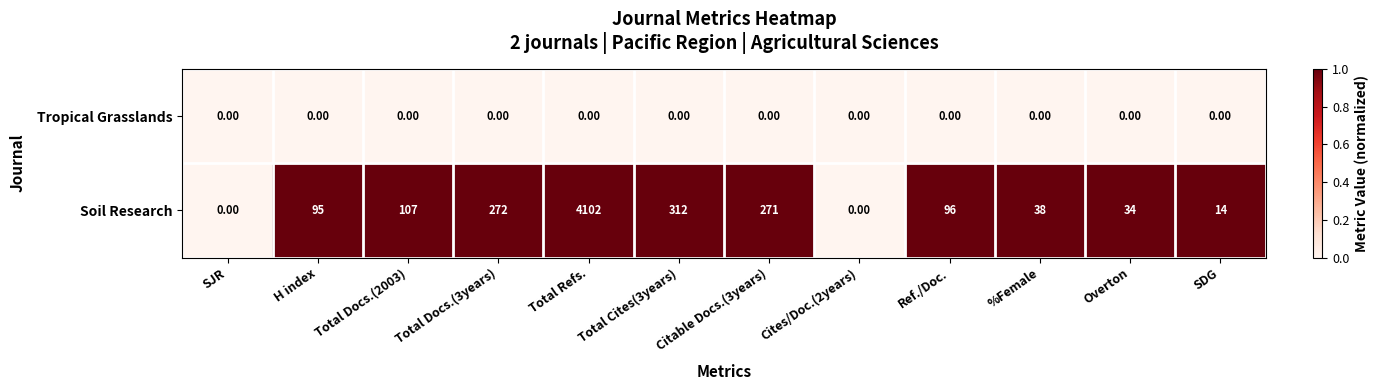

Which label corresponds to the largest value in the chart?

Total Refs.